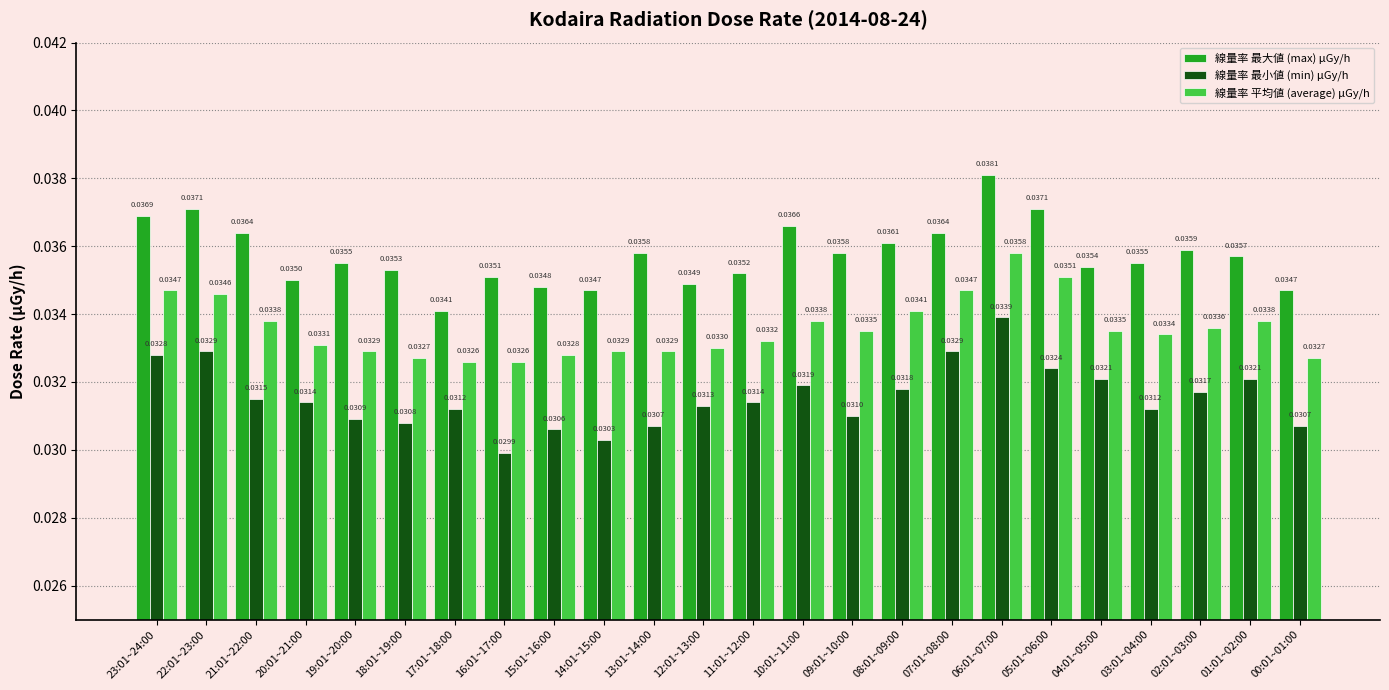

Does the chart contain stacked bars?

No